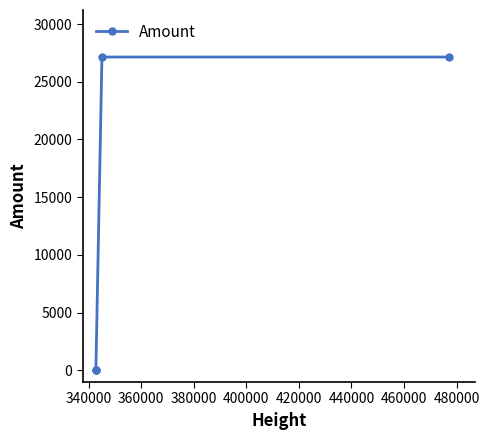

True or false: the data has more than 1 interior local peaks.

False